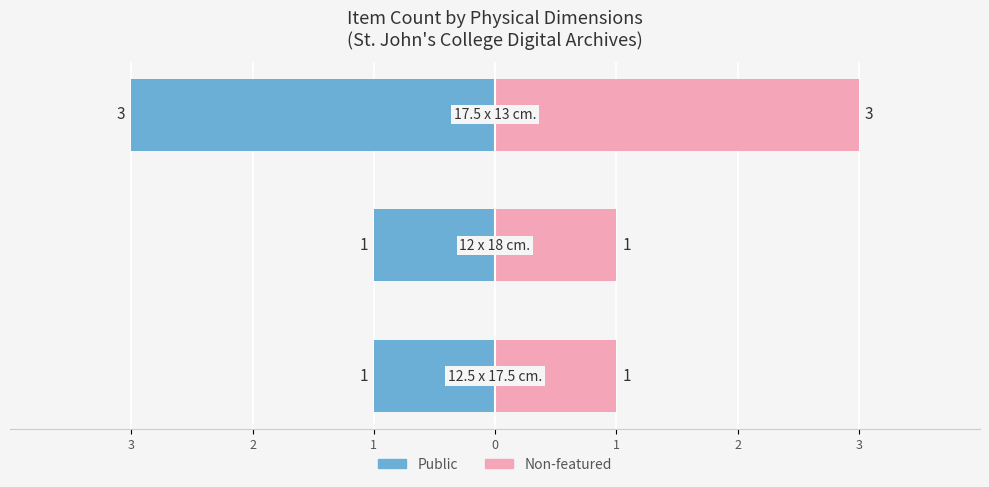

What is the value of the Non-featured (count) bar at the 1st from the left?

1